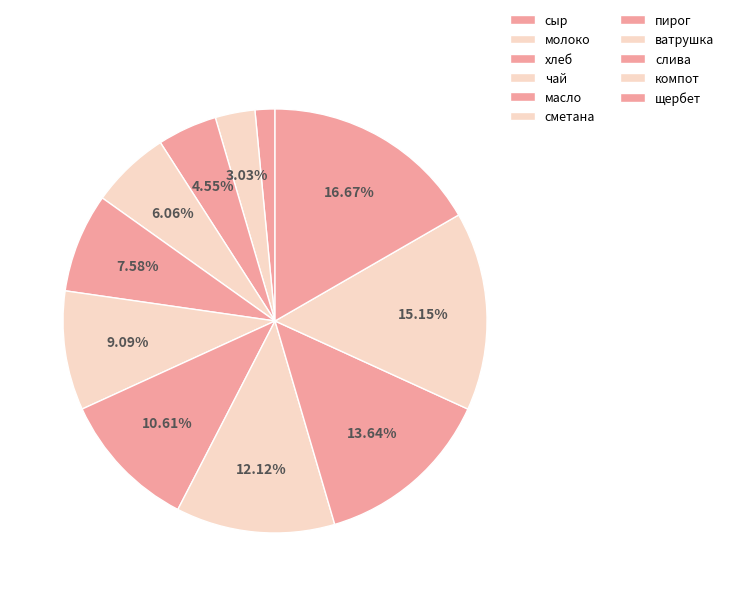

Is the sum of компот and пирог greater than half?

No